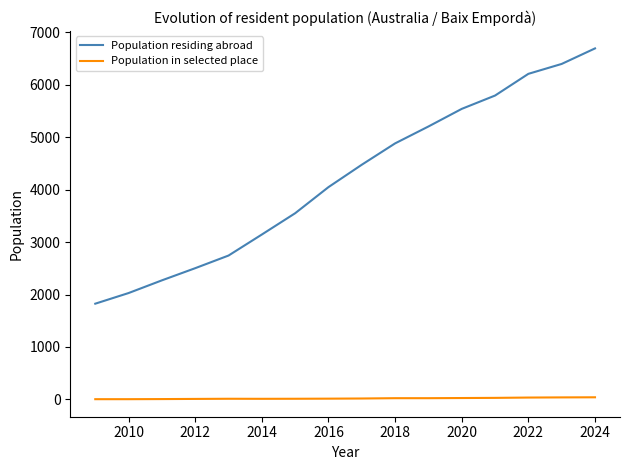

At how many categories does at least one series exceed 262?

16